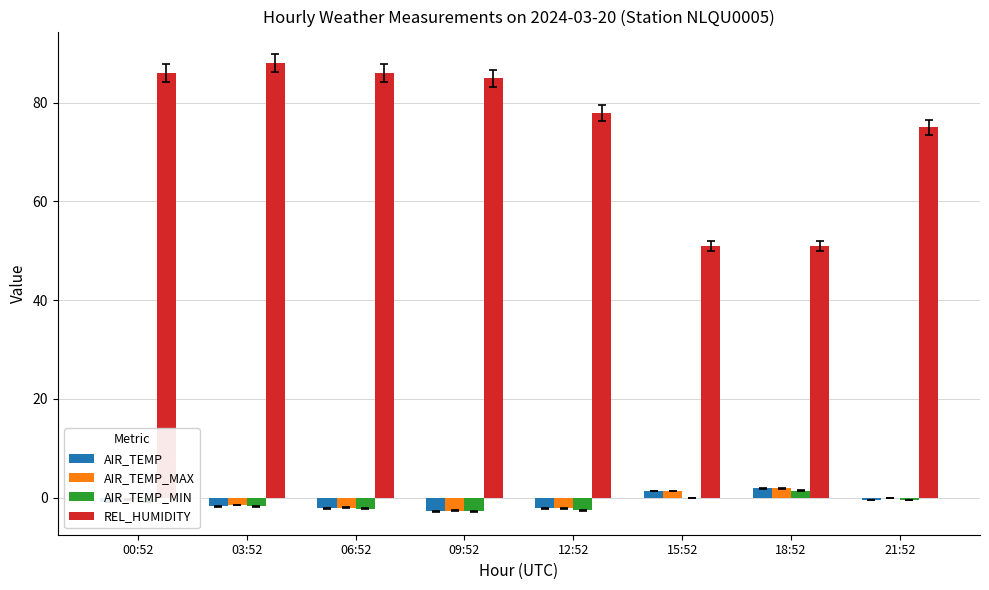

What is the total value across all series at 03:52?

82.9